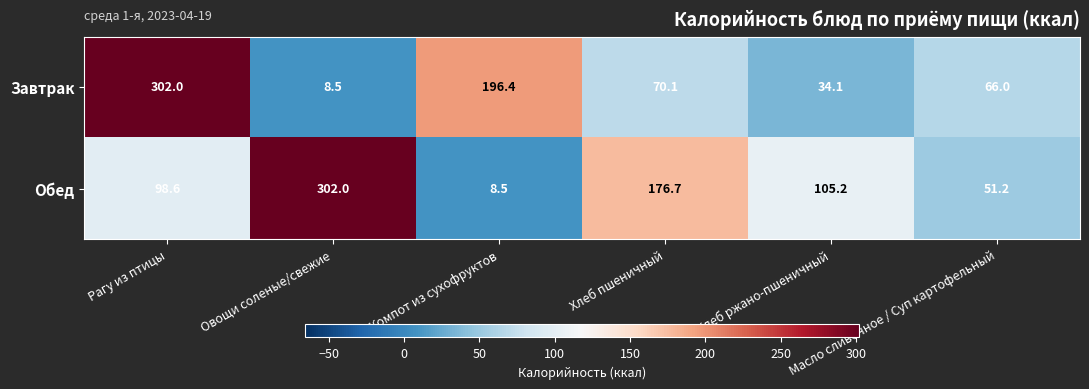

Between Хлеб ржано-пшеничный and Масло сливочное / Суп картофельный, which series saw the biggest shift?

Обед